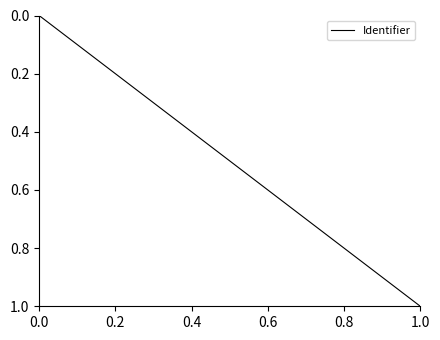

What is the difference between the values at 0.0 and 1.0?

1